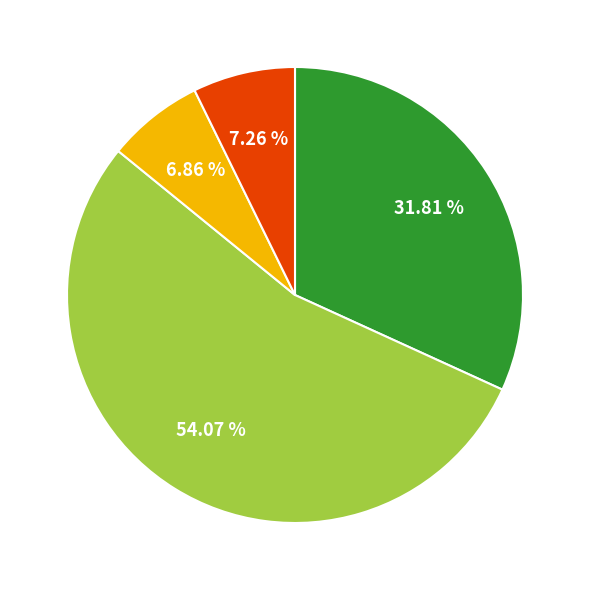

Does any single category account for the majority?

Yes